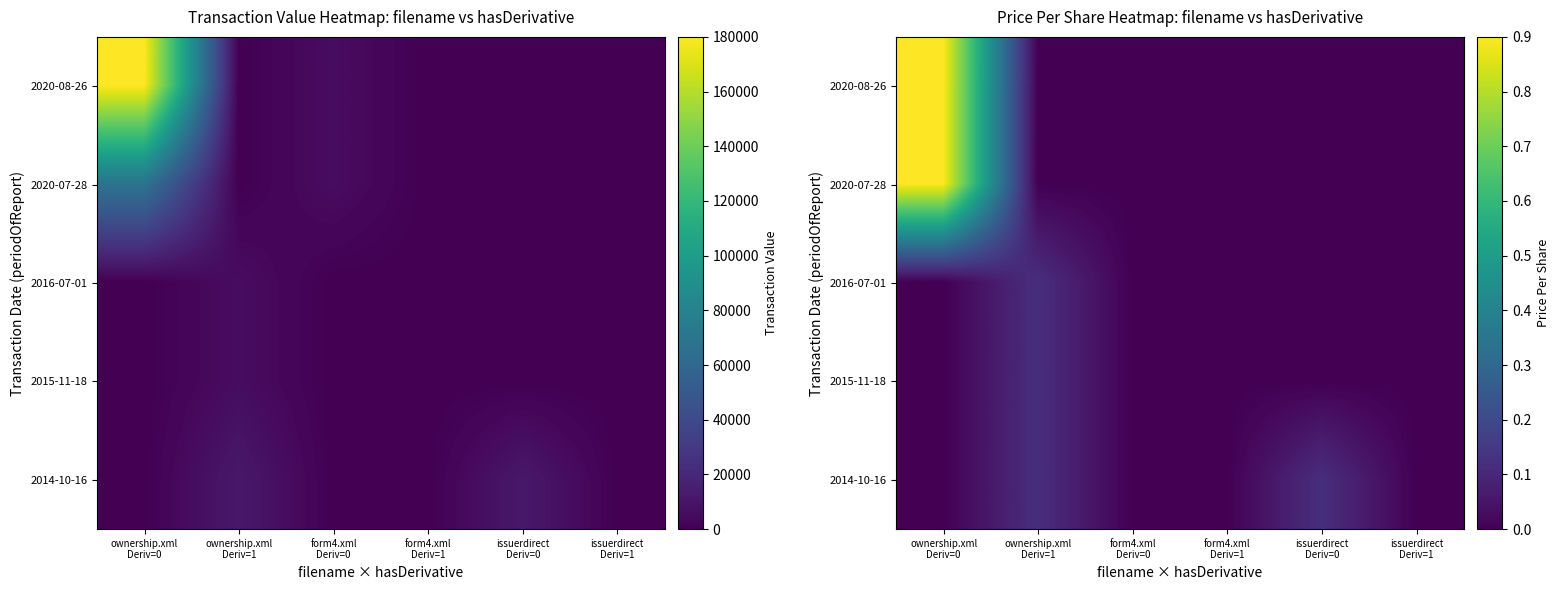

Which category has the lowest value in the 2014-10-16 series?

ownership.xml Deriv=0